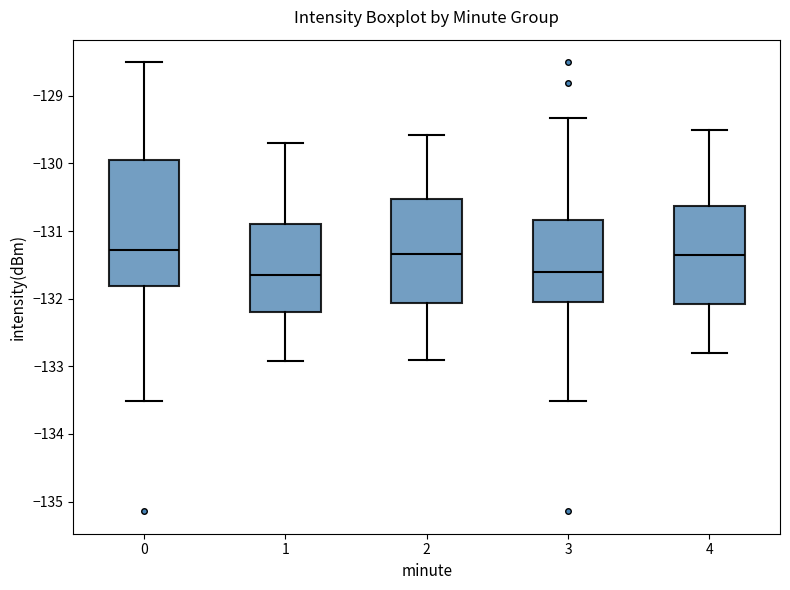

Where does the lower whisker of the box at x = 3 end on the y-axis? The values are not printed on the chart, so give them approximately, as read against the axis.

-133.5